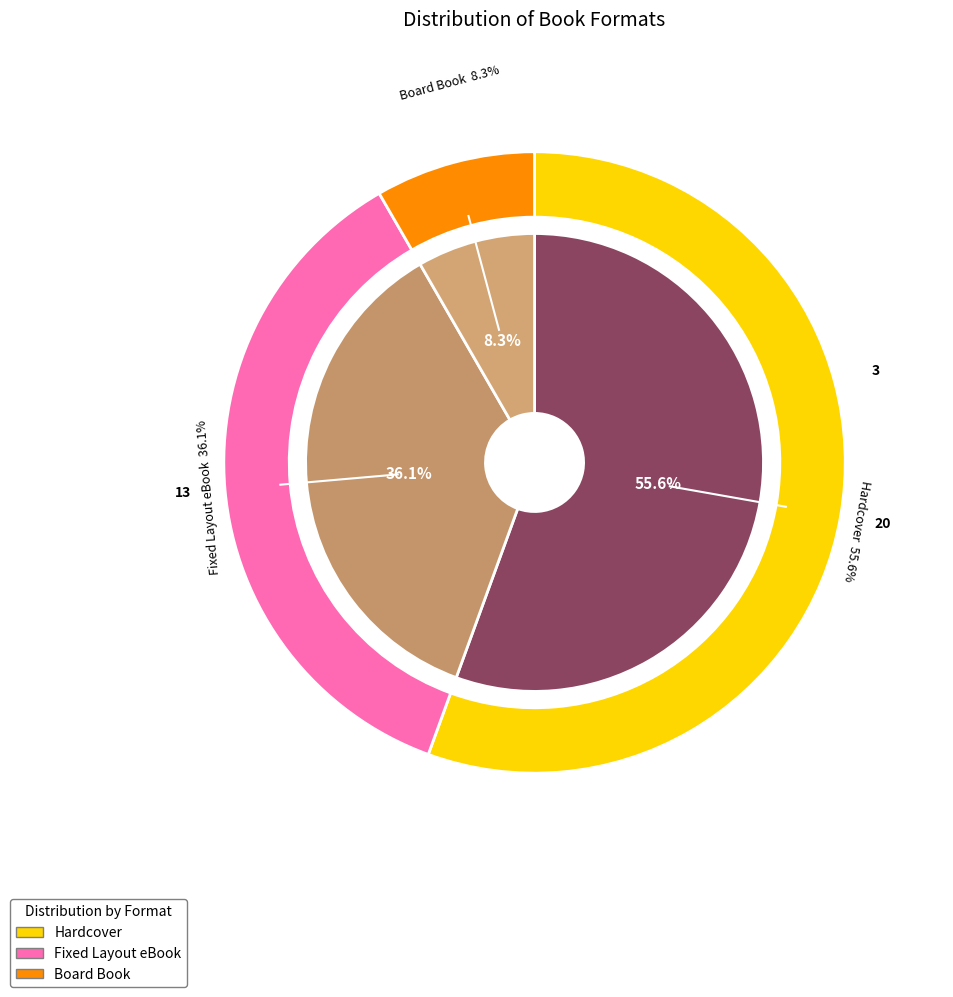

What is the change in value from Hardcover to Fixed Layout eBook?

-7